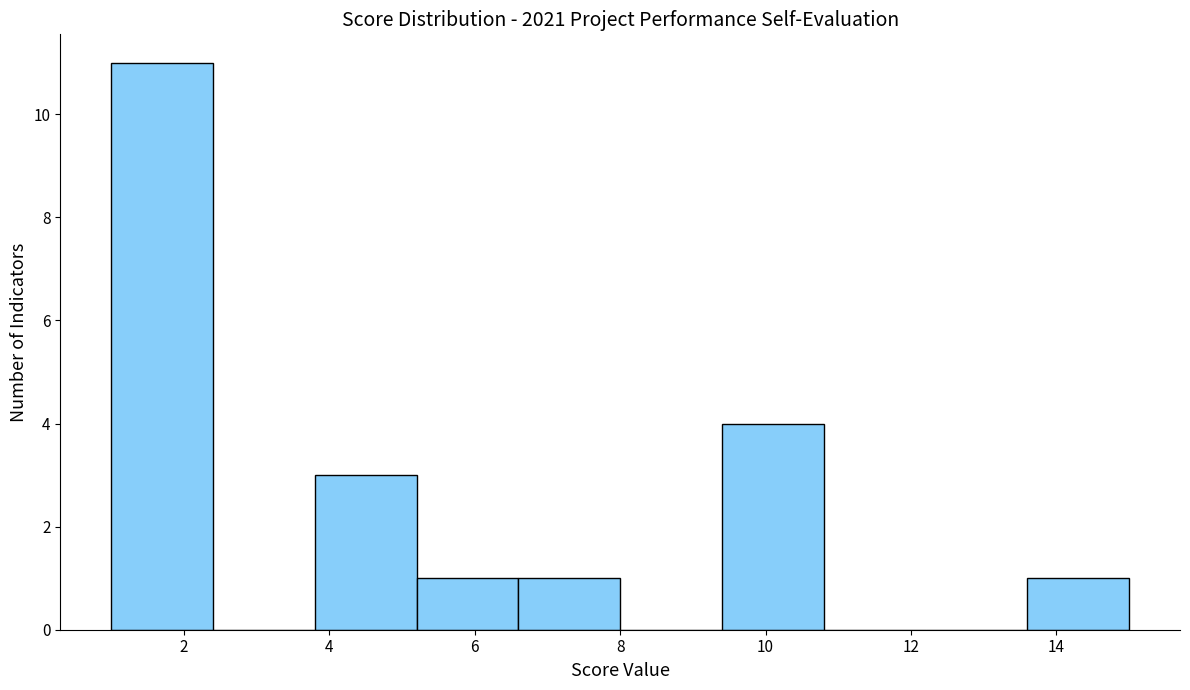

Reading left to right, list every bar in this chart as the range it spans on the x-axis followed by its height. The values are not printed on the chart, so give them approximately, as read against the axis.

1.0 to 2.4: 11
2.4 to 3.8: 0
3.8 to 5.2: 3
5.2 to 6.6: 1
6.6 to 8.0: 1
8.0 to 9.4: 0
9.4 to 10.8: 4
10.8 to 12.2: 0
12.2 to 13.6: 0
13.6 to 15.0: 1